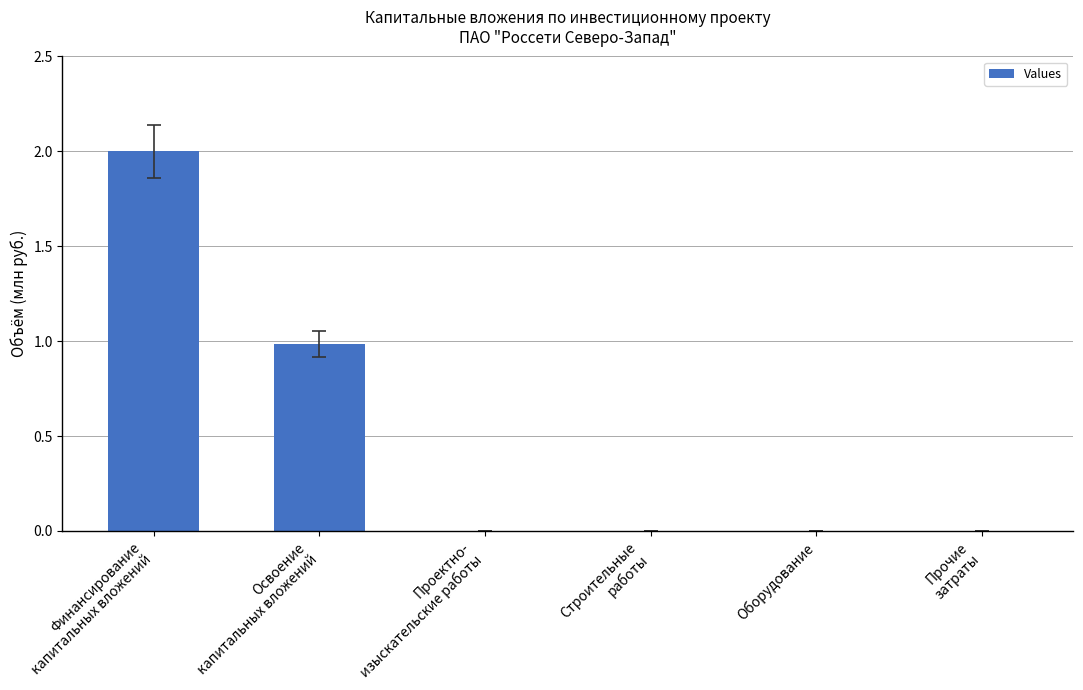

What is the maximum value shown in the chart?

2.0